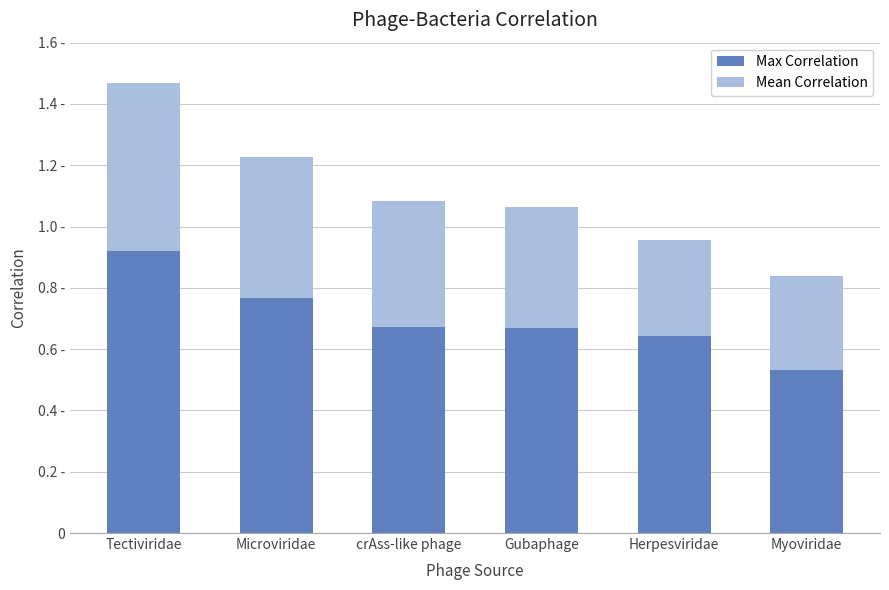

At how many categories does at least one series exceed 0?

6